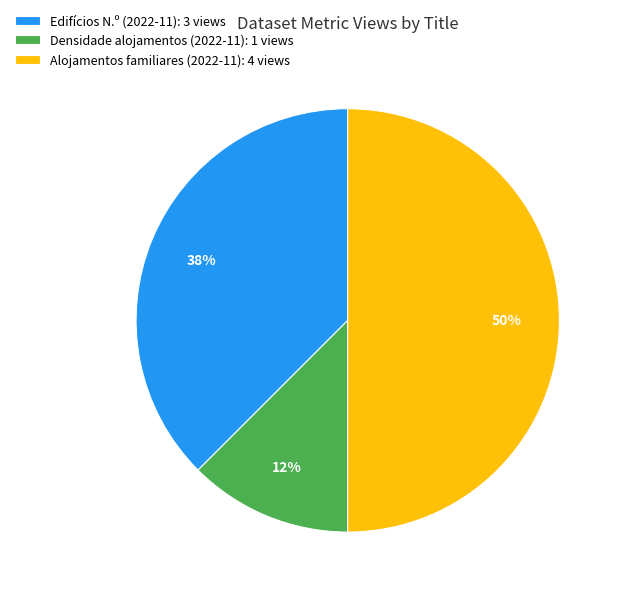

How many slices are in this pie chart?

3